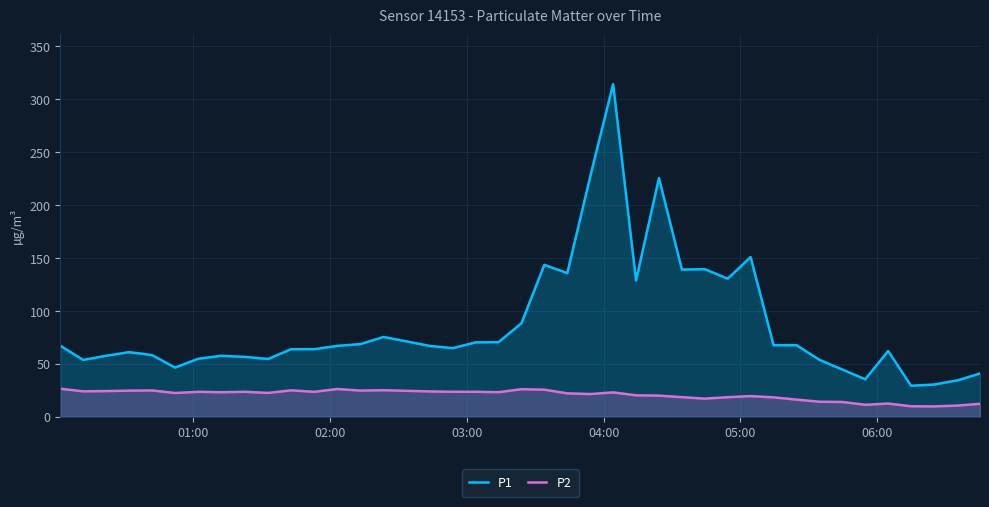

What is the difference between the maximum and minimum values in the P1 series?

284.8